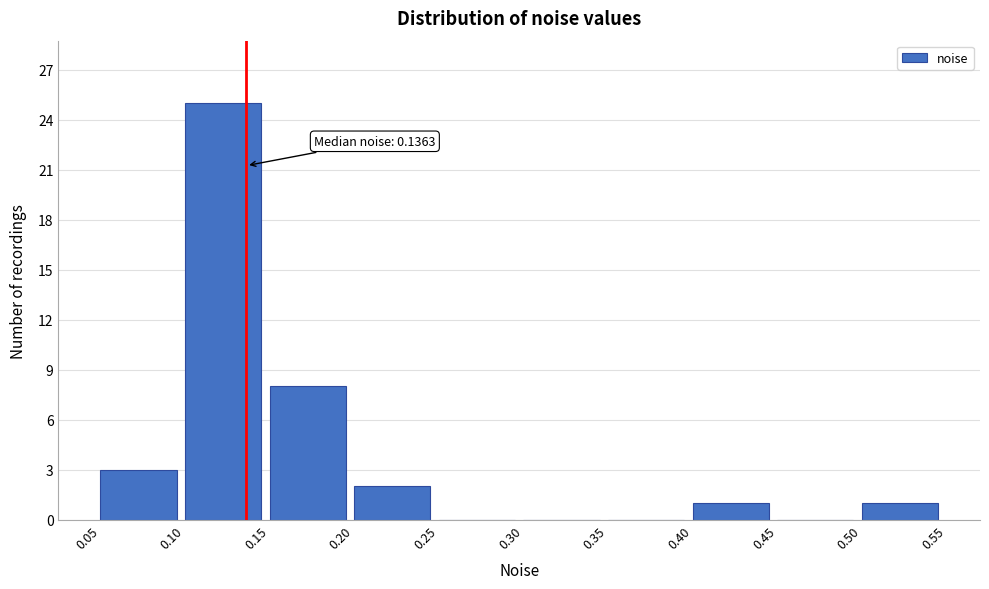

Over which range of the x-axis is the bar tallest?

0.10 to 0.15